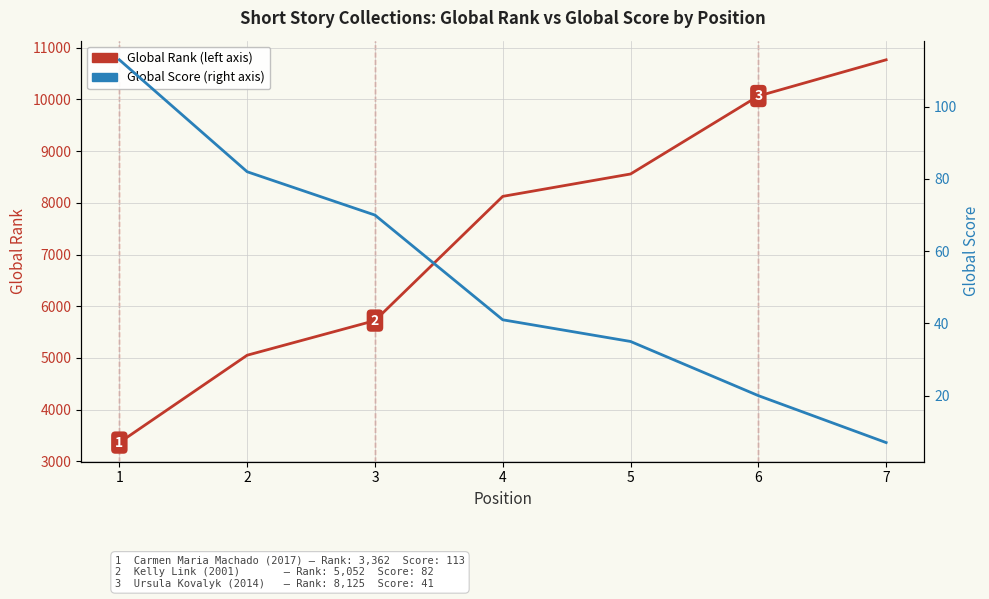

At which label does Global Score first exceed 41?

1